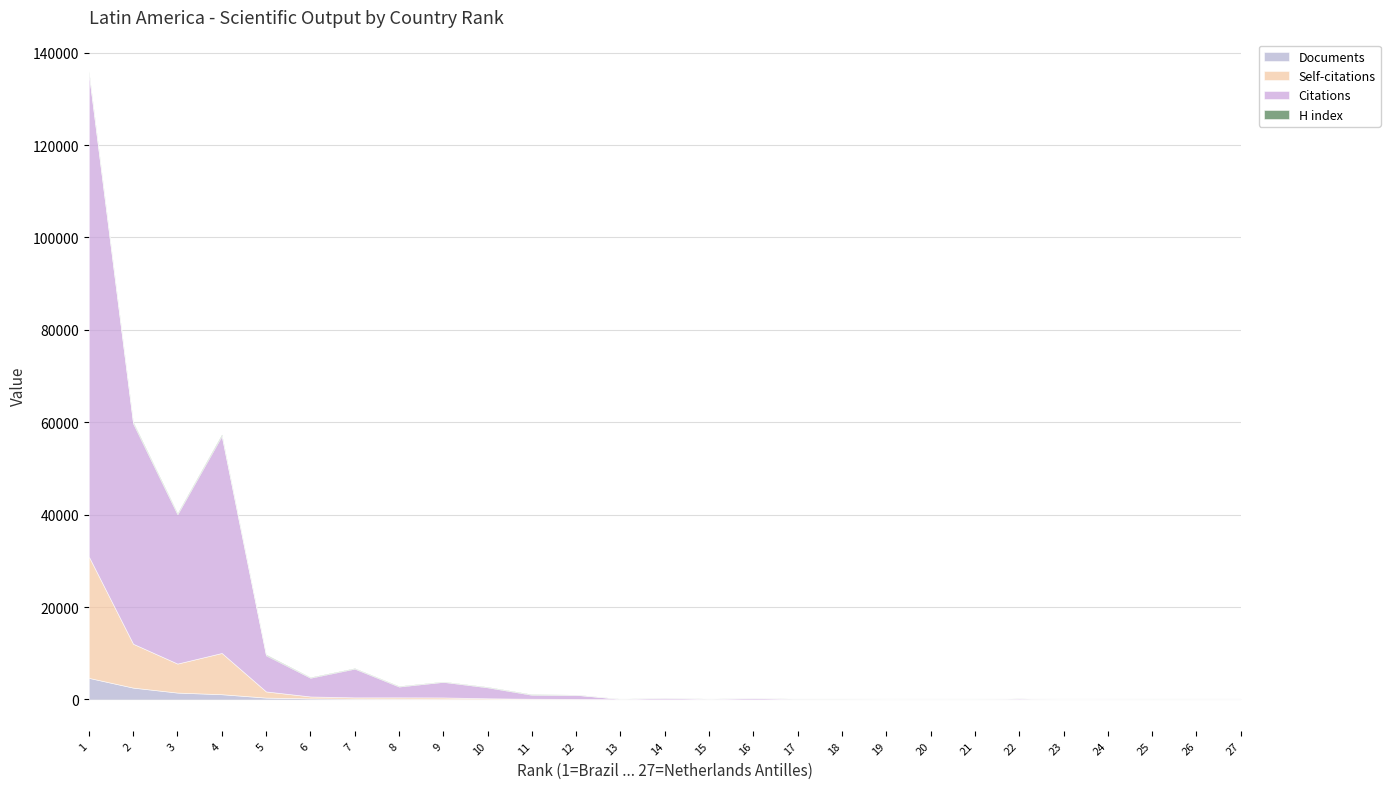

True or false: Self-citations has a value of 26290 at 1.

True